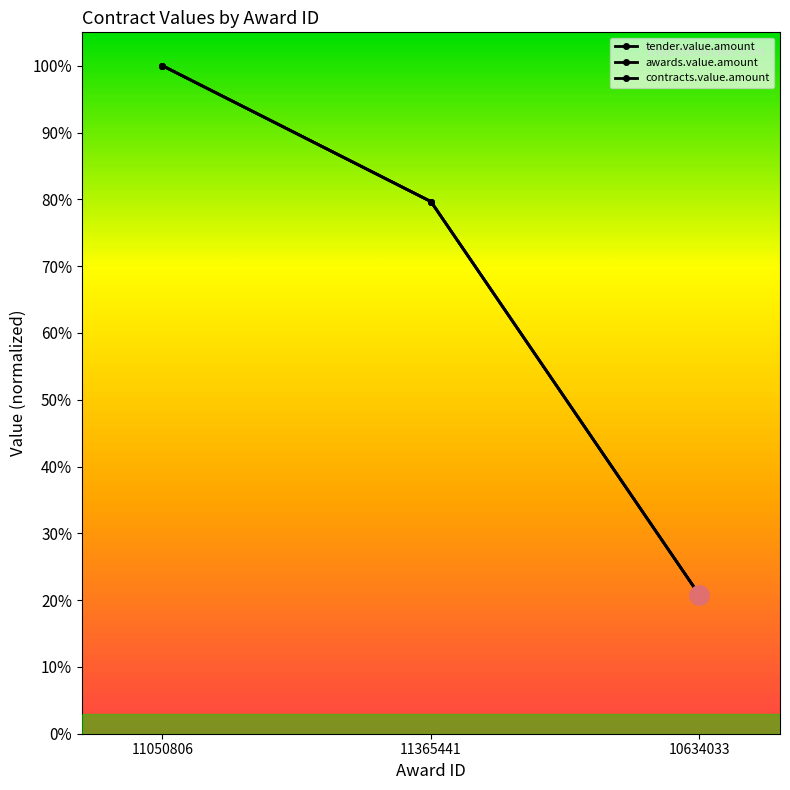

Read the tender.value.amount value at 10634033.

20.8